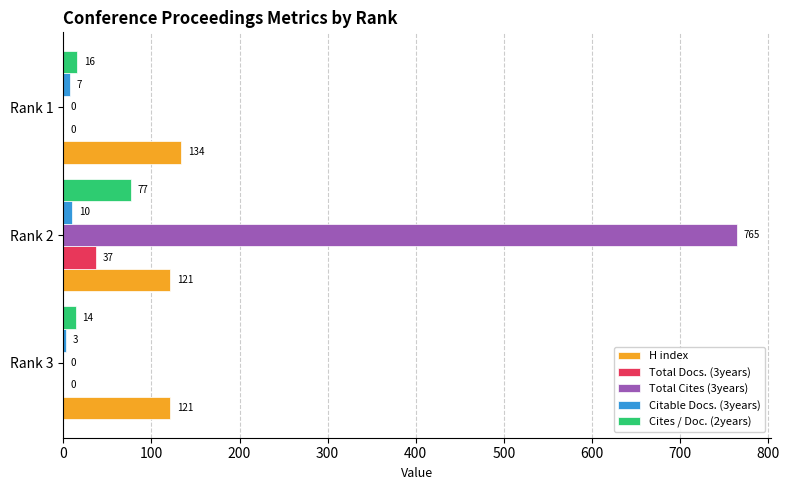

Between Rank 2 and Rank 1, which series saw the biggest shift?

Total Cites (3years)